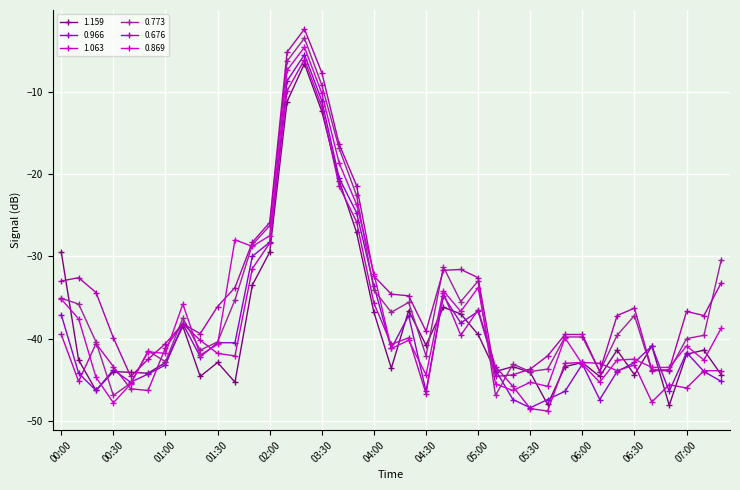

Which label corresponds to the smallest value in the chart?

05:40